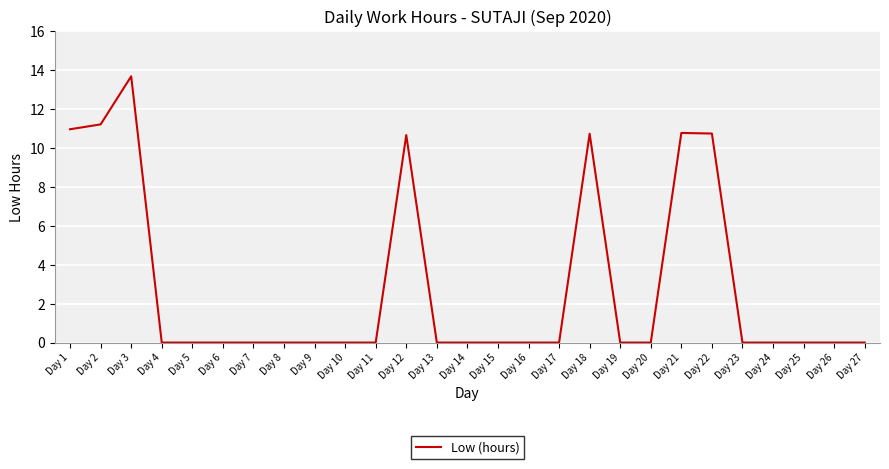

The chart shows a value of 10.7 at Day 18. True or false?

True